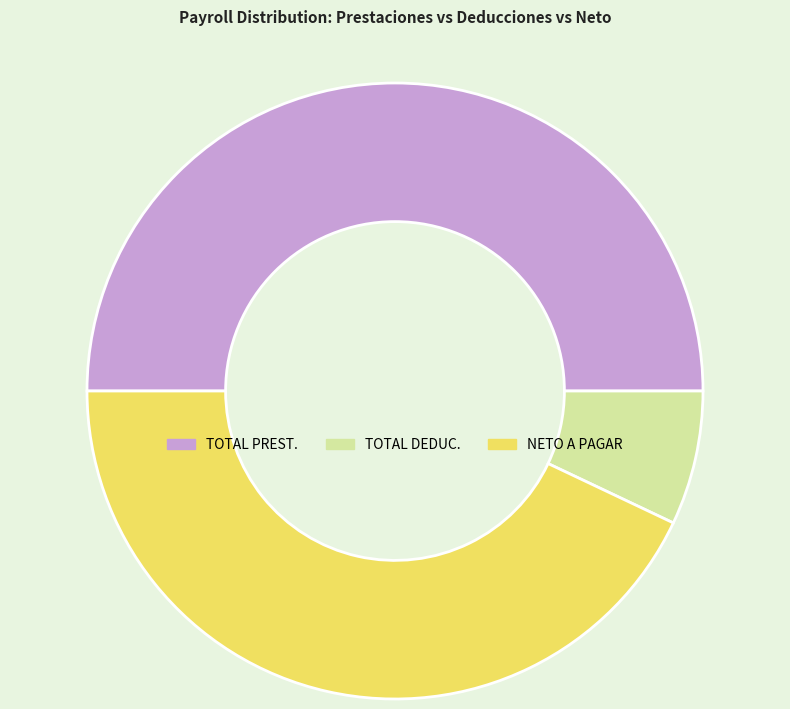

Between TOTAL DEDUC. and TOTAL PREST., which is larger?

TOTAL PREST.